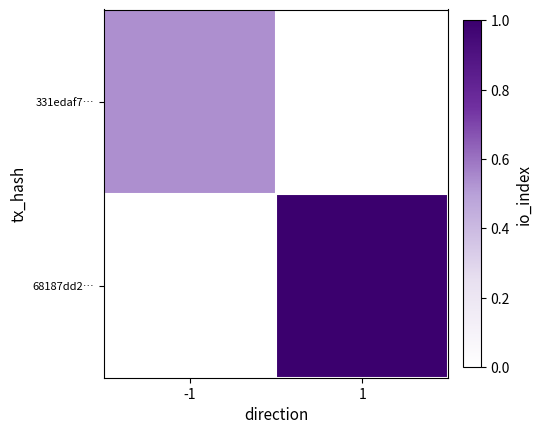

List the series in order of their overall mean, lowest first.

331edaf7…, 68187dd2…